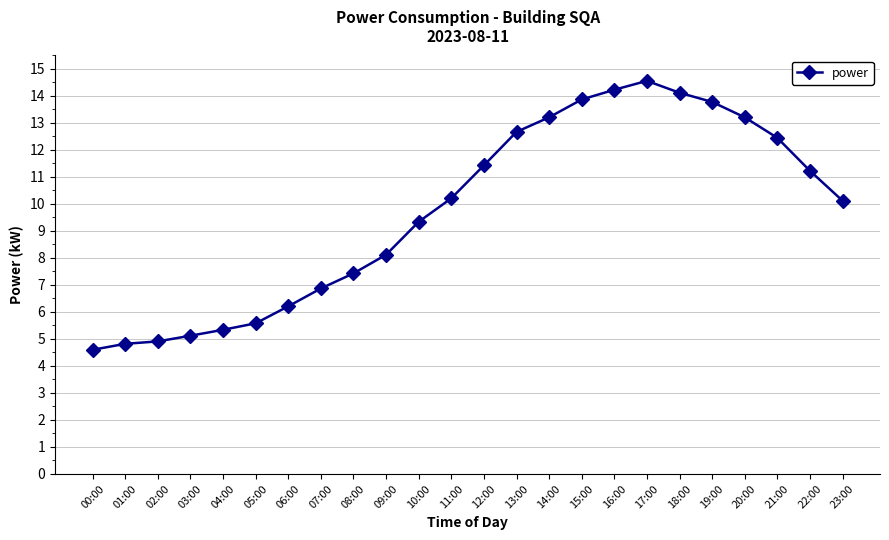

At which label is the value closest to 9?

10:00